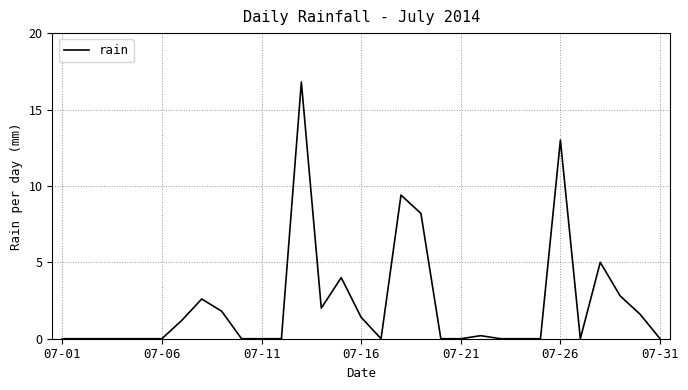

Does the chart have visible grid lines?

Yes